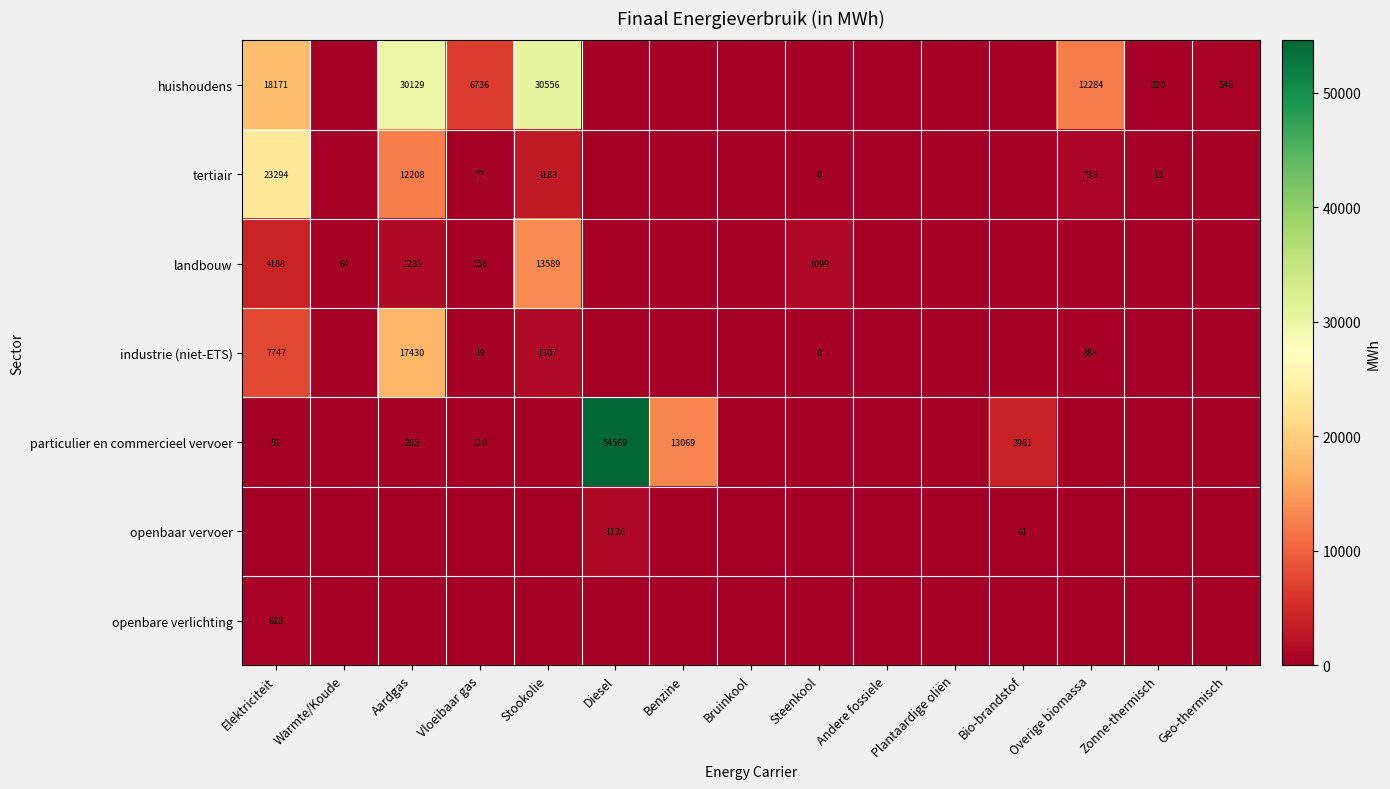

What is the sum of the tertiair values at Aardgas and Stookolie?

15391